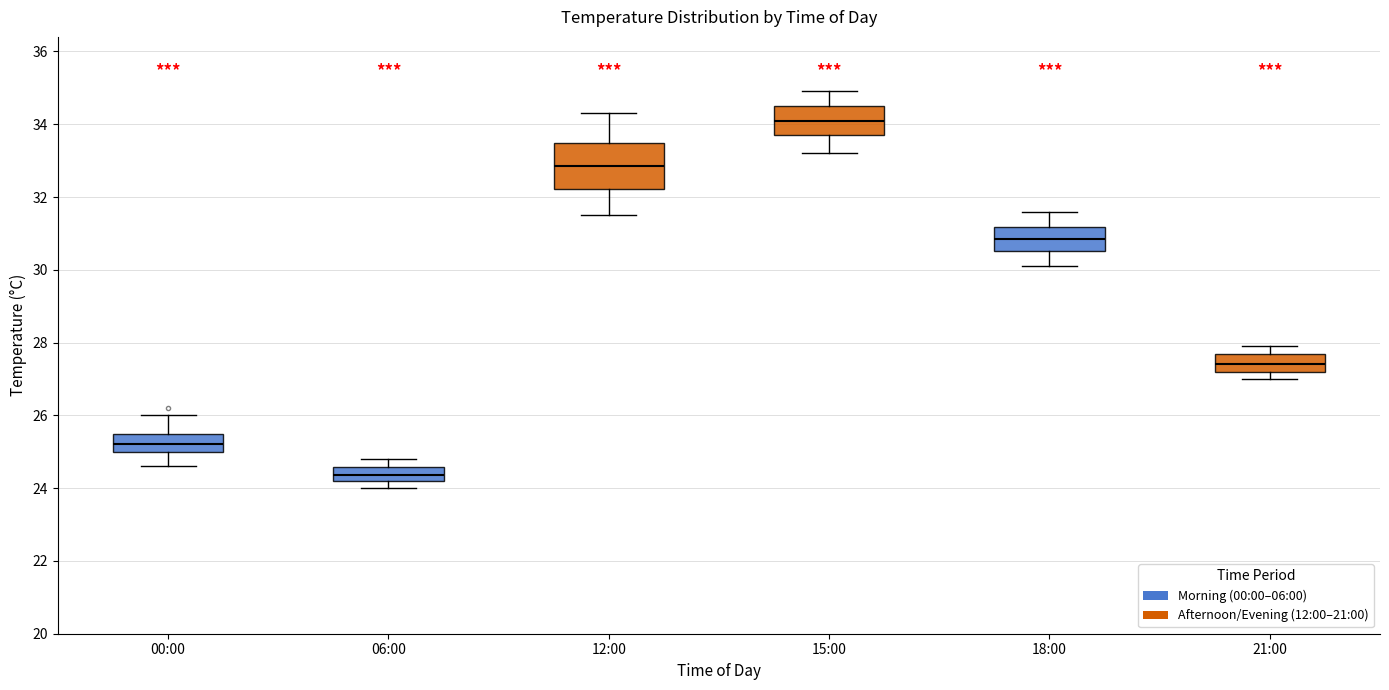

Which box has the highest median line?

15:00